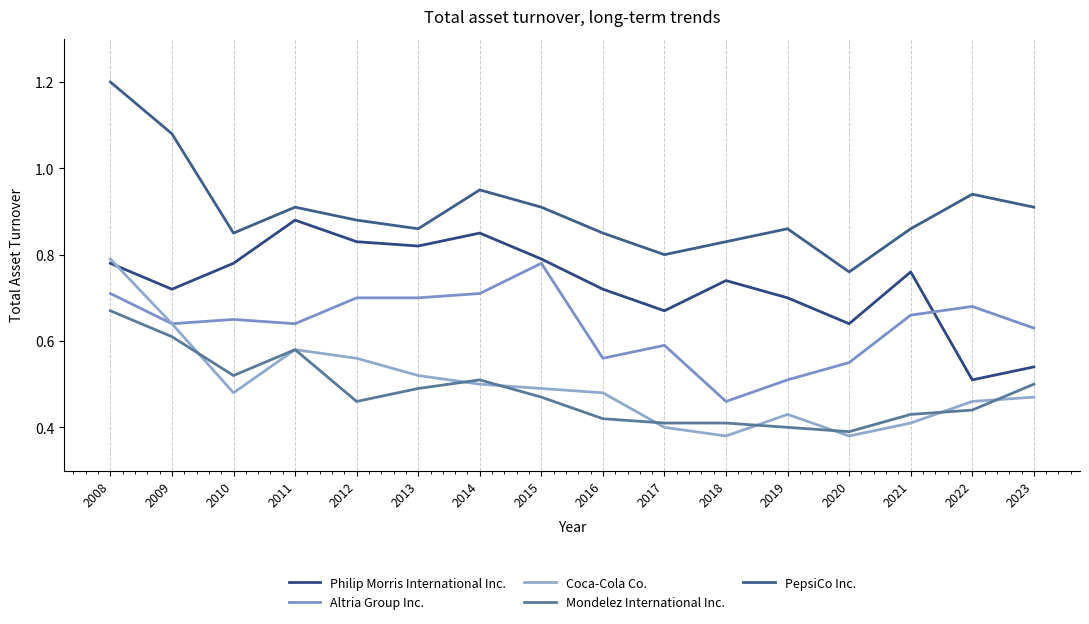

Reading right to left, what are all the values shown in this chart?

Philip Morris International Inc.: 0.5	0.5	0.8	0.6	0.7	0.7	0.7	0.7	0.8	0.8	0.8	0.8	0.9	0.8	0.7	0.8
Altria Group Inc.: 0.6	0.7	0.7	0.6	0.5	0.5	0.6	0.6	0.8	0.7	0.7	0.7	0.6	0.7	0.6	0.7
Coca-Cola Co.: 0.5	0.5	0.4	0.4	0.4	0.4	0.4	0.5	0.5	0.5	0.5	0.6	0.6	0.5	0.6	0.8
Mondelez International Inc.: 0.5	0.4	0.4	0.4	0.4	0.4	0.4	0.4	0.5	0.5	0.5	0.5	0.6	0.5	0.6	0.7
PepsiCo Inc.: 0.9	0.9	0.9	0.8	0.9	0.8	0.8	0.8	0.9	0.9	0.9	0.9	0.9	0.8	1.1	1.2